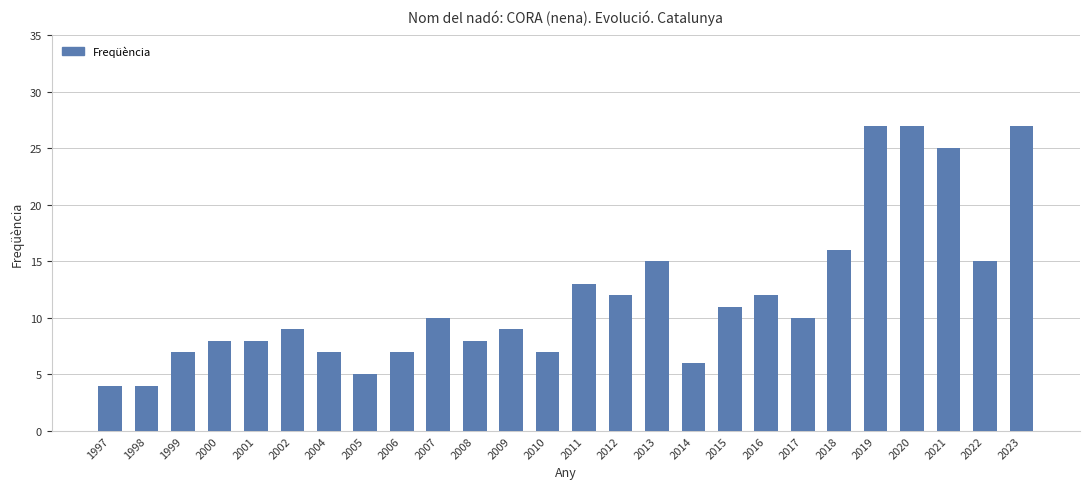

Reading right to left, what are all the values shown in this chart?

27	15	25	27	27	16	10	12	11	6	15	12	13	7	9	8	10	7	5	7	9	8	8	7	4	4